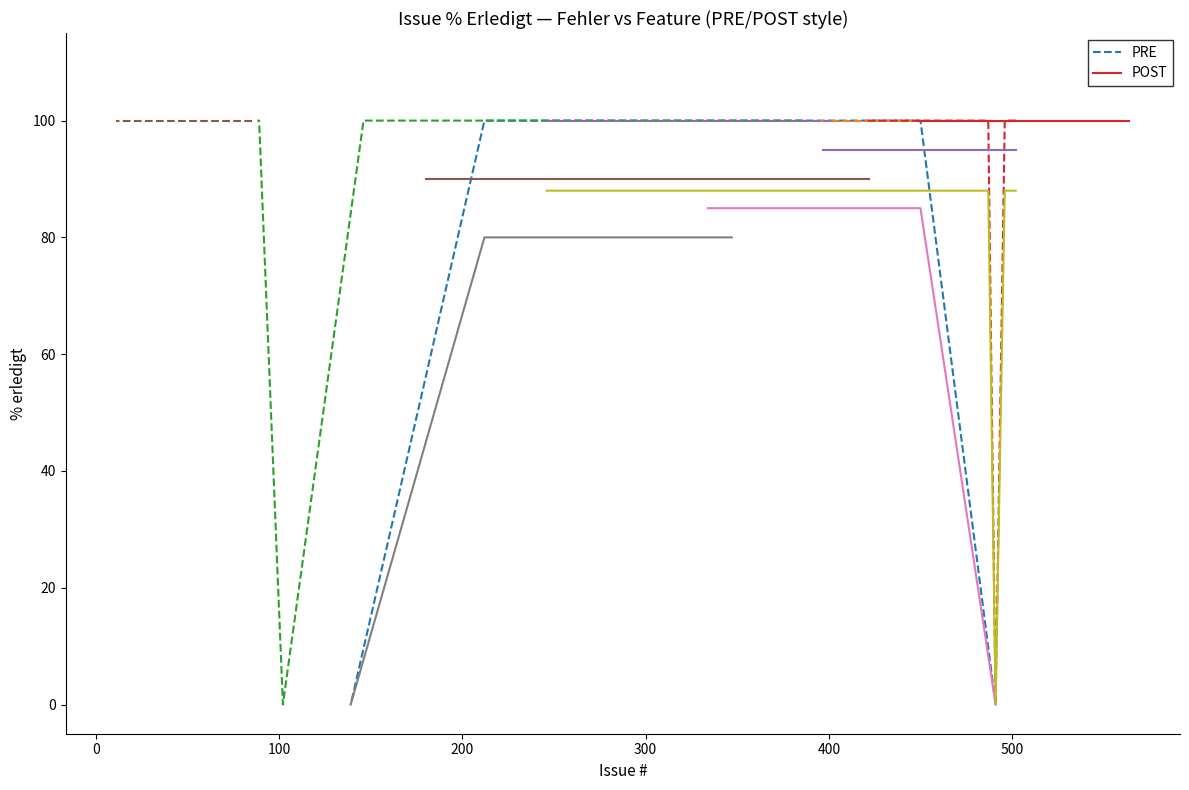

Where is Feature nearest to the value 100?

502